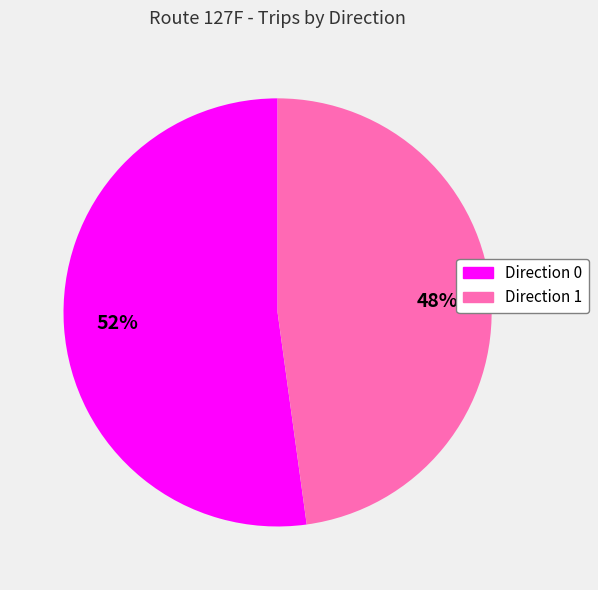

Is it true that Direction 1 is 48% of the pie?

True